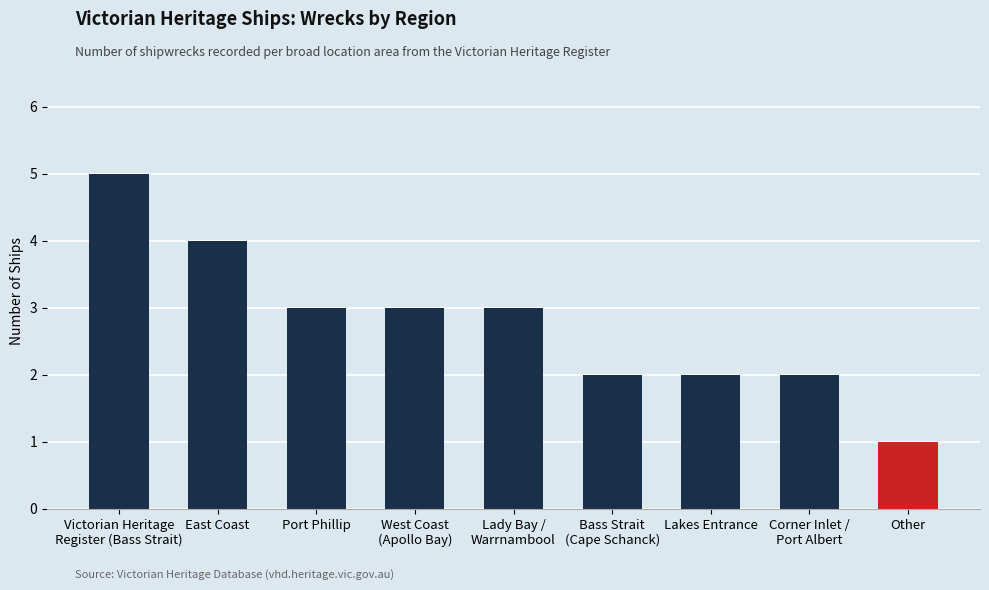

The value at West Coast
(Apollo Bay) is 3. True or false?

True